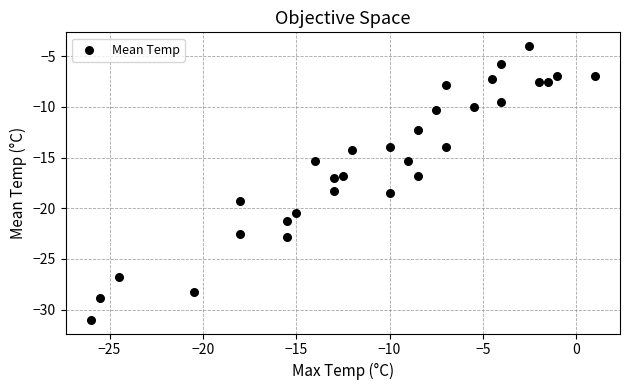

What is the range of Y values (max minus min)?

27.0